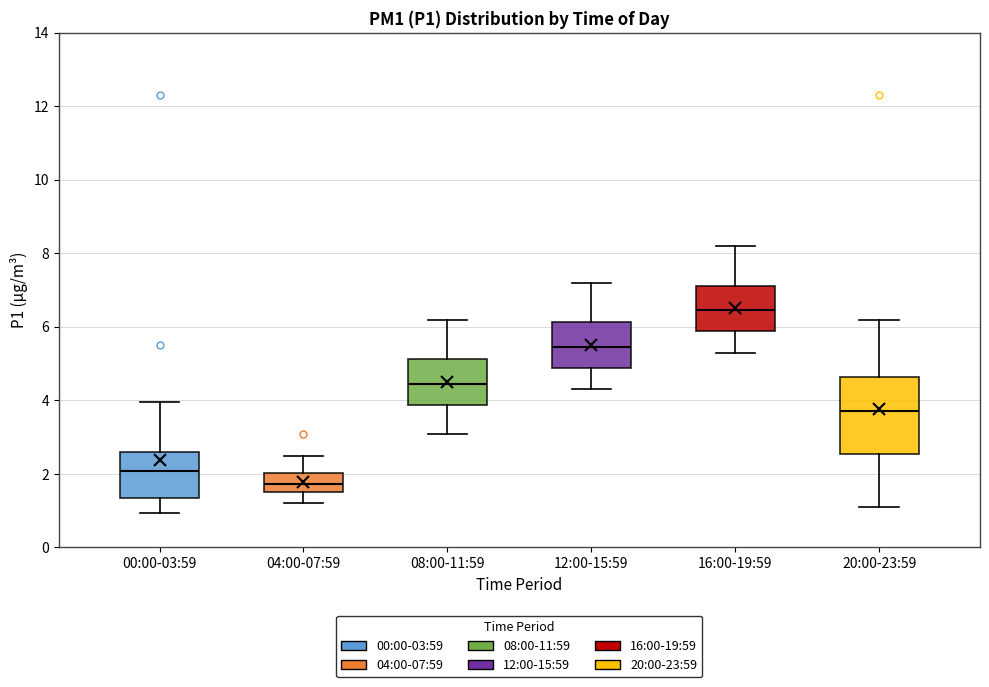

Reading left to right, read every box against the y-axis: the position of its median line, the range the box covers, and the ends of its whiskers. The values are not printed on the chart, so give them approximately, as read against the axis.

00:00-03:59: median 2.0, box 1.4 to 2.6, whiskers 1.0 to 4.0
04:00-07:59: median 1.8, box 1.6 to 2.0, whiskers 1.2 to 2.6
08:00-11:59: median 4.4, box 3.8 to 5.2, whiskers 3.2 to 6.2
12:00-15:59: median 5.4, box 4.8 to 6.2, whiskers 4.4 to 7.2
16:00-19:59: median 6.4, box 5.8 to 7.2, whiskers 5.4 to 8.2
20:00-23:59: median 3.8, box 2.6 to 4.6, whiskers 1.2 to 6.2